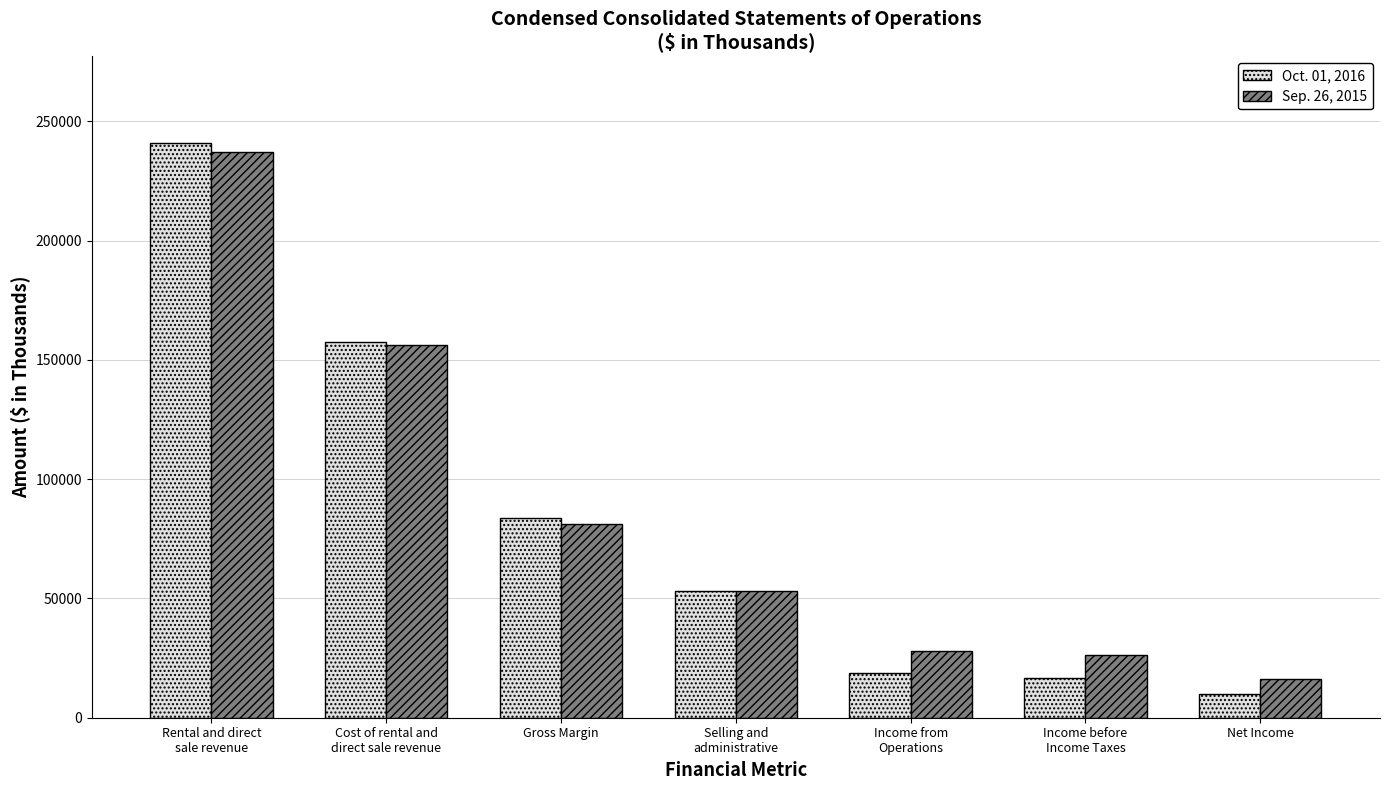

Count the number of categories in the chart.

7